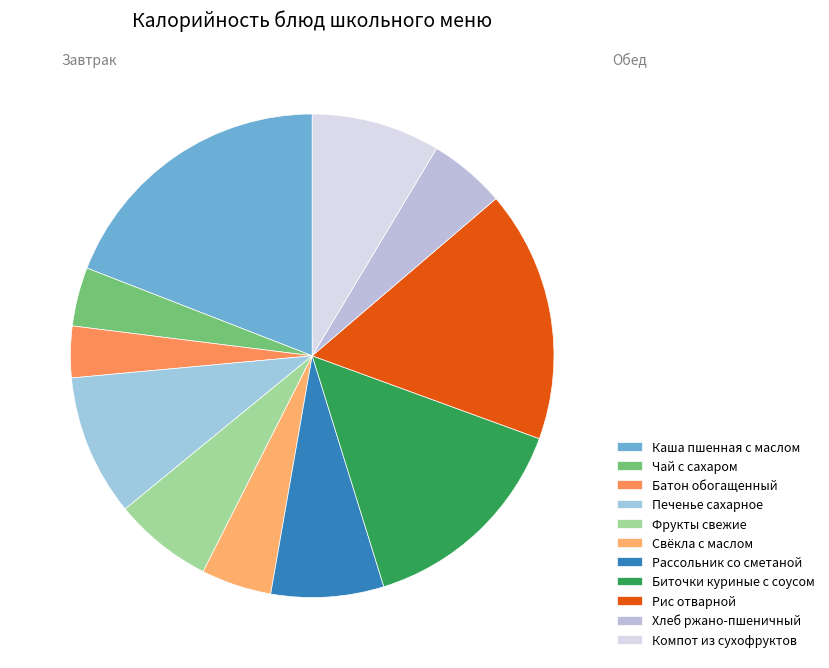

Which has a higher value, Хлеб ржано-пшеничный or Каша пшенная с маслом?

Каша пшенная с маслом